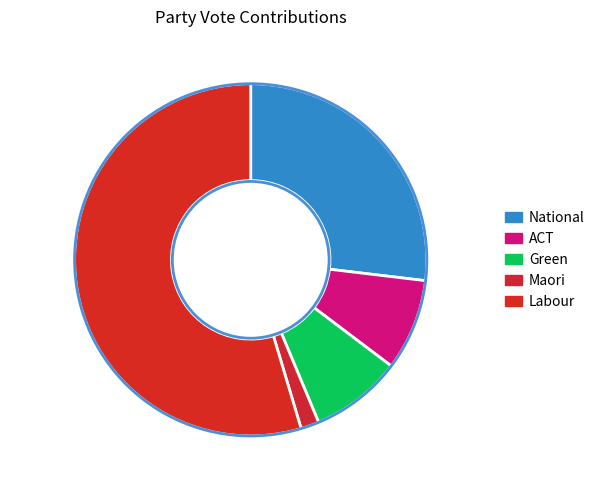

Which has a higher value, Green or National?

National